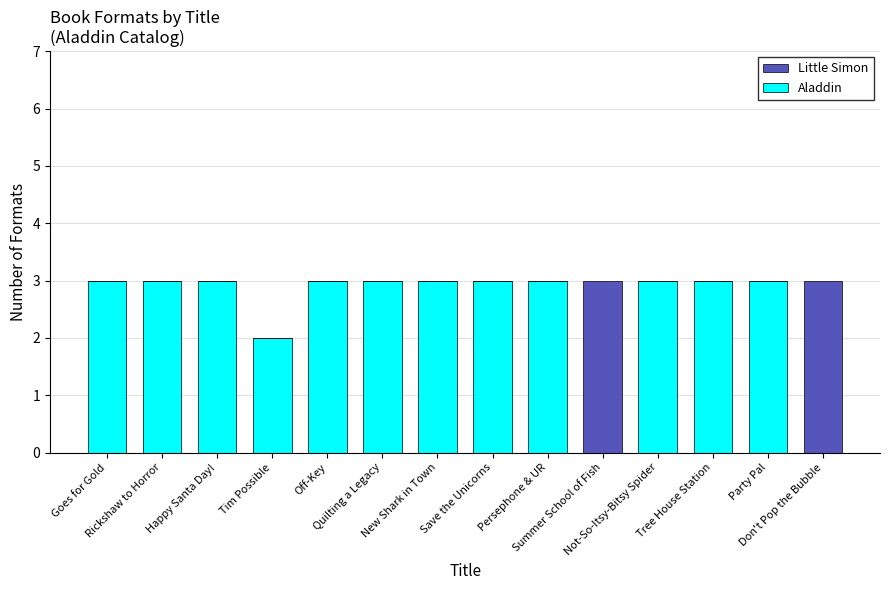

What is the highest value of the Aladdin series?

3